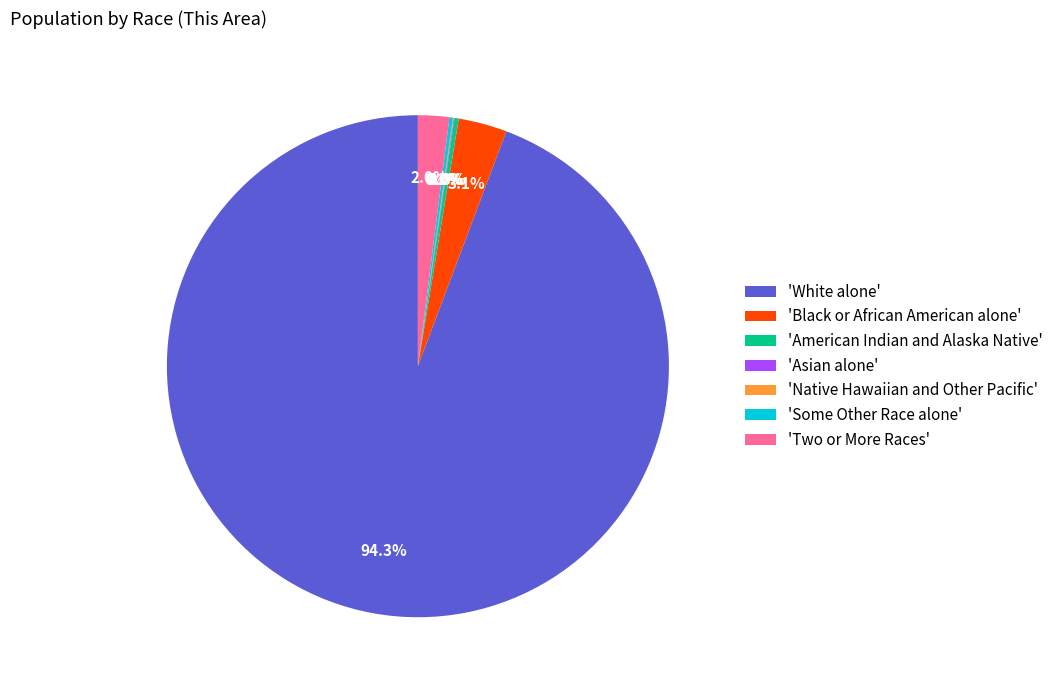

To the nearest percent, what is the difference between the largest and smallest slice percentages?

94%